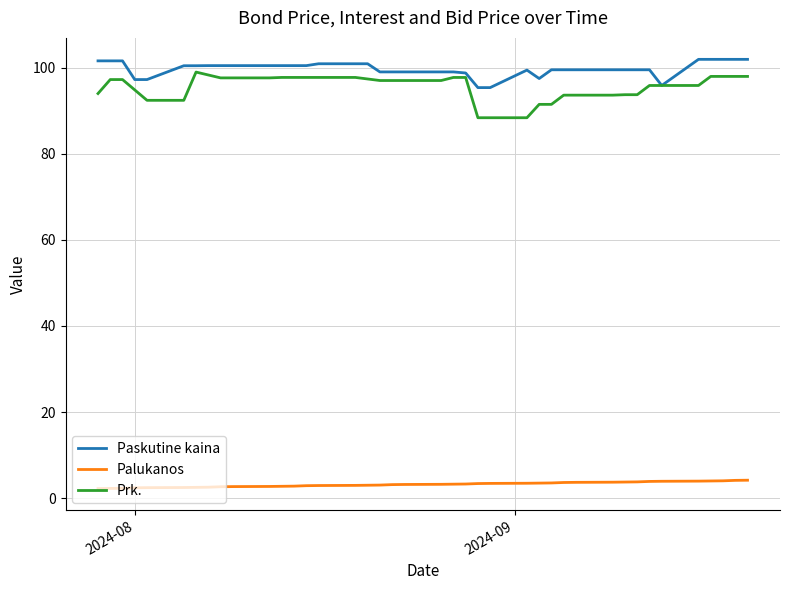

What position from the left is 2024-08-20?

24